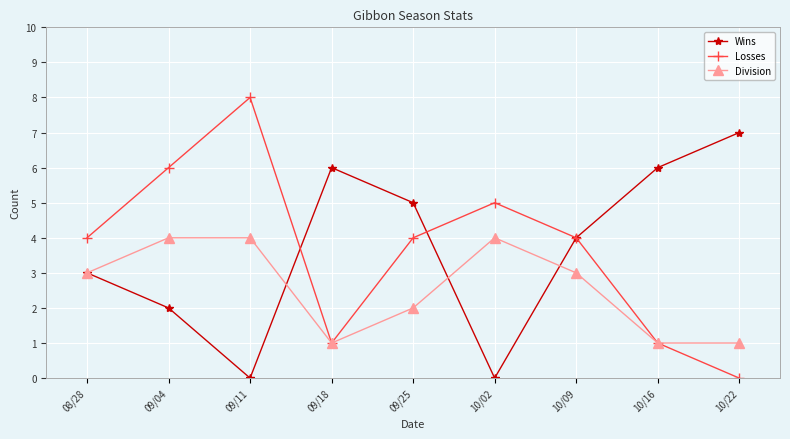

At 09/25, list the series in order from smallest to largest.

Division, Losses, Wins